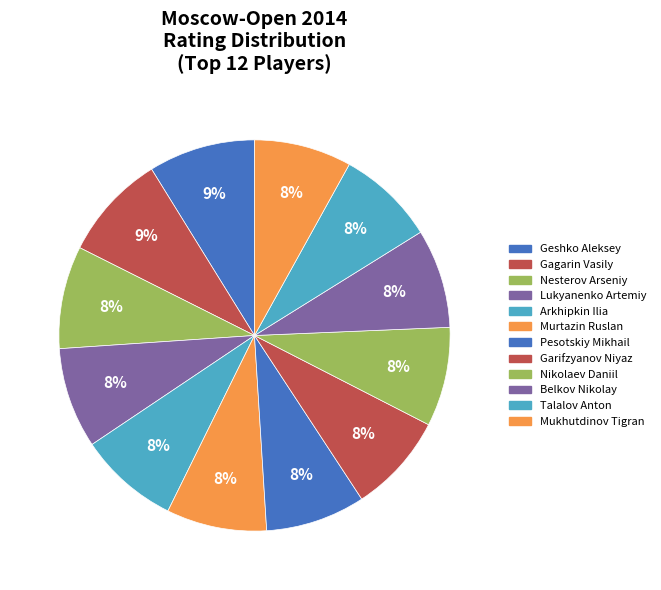

Rank the categories by value from highest to lowest.

Geshko Aleksey, Gagarin Vasily, Nesterov Arseniy, Lukyanenko Artemiy, Arkhipkin Ilia, Murtazin Ruslan, Pesotskiy Mikhail, Garifzyanov Niyaz, Nikolaev Daniil, Belkov Nikolay, Talalov Anton, Mukhutdinov Tigran